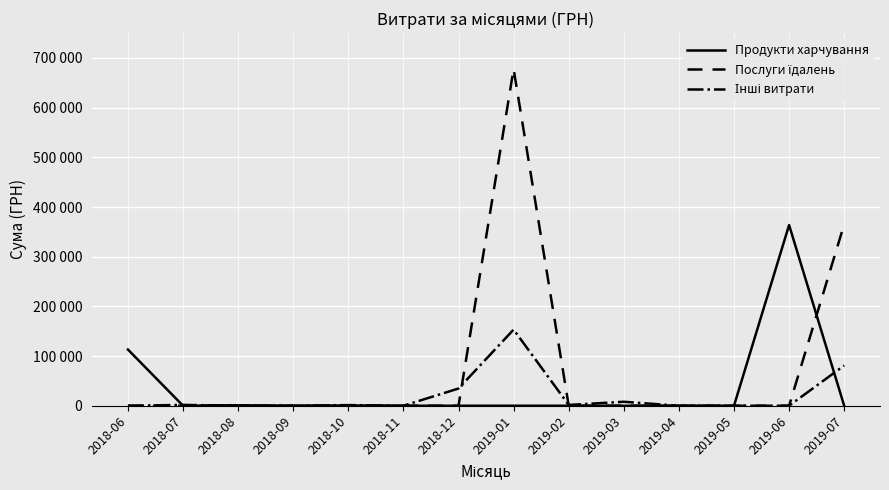

What is the difference between the maximum and minimum values in the Послуги їдалень series?

677906.4